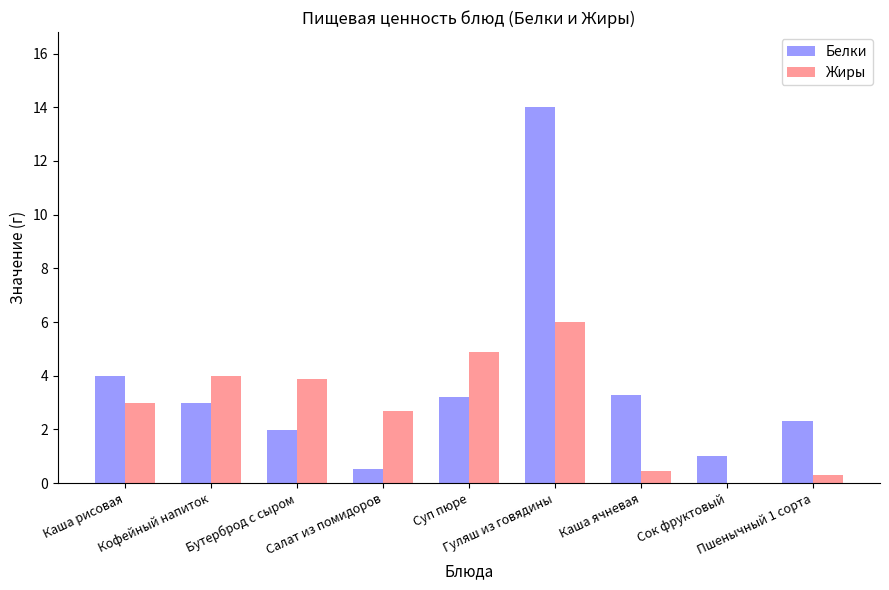

Which series has the largest total across all categories?

Белки